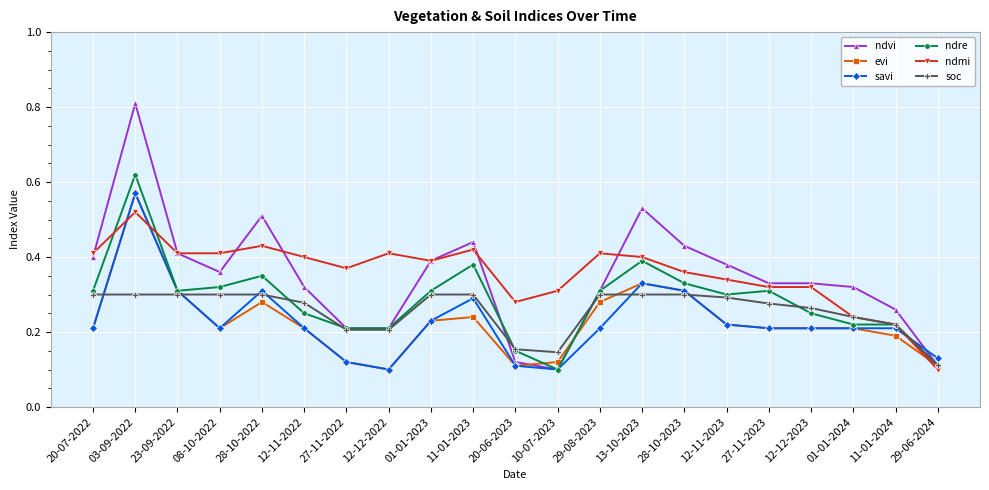

The savi series shows 0.2 at 11-01-2024. True or false?

True